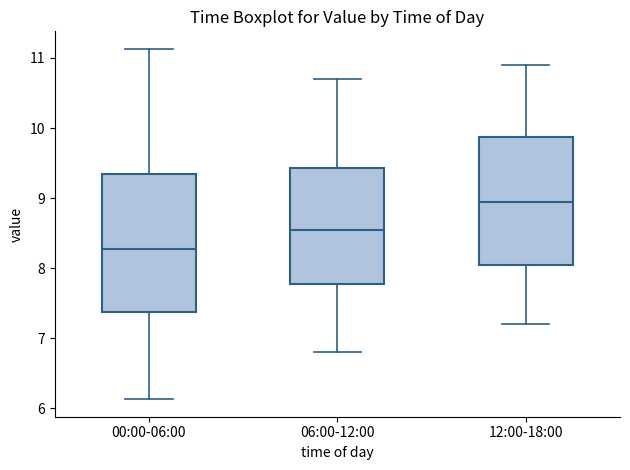

Which box has the lowest median line?

00:00-06:00